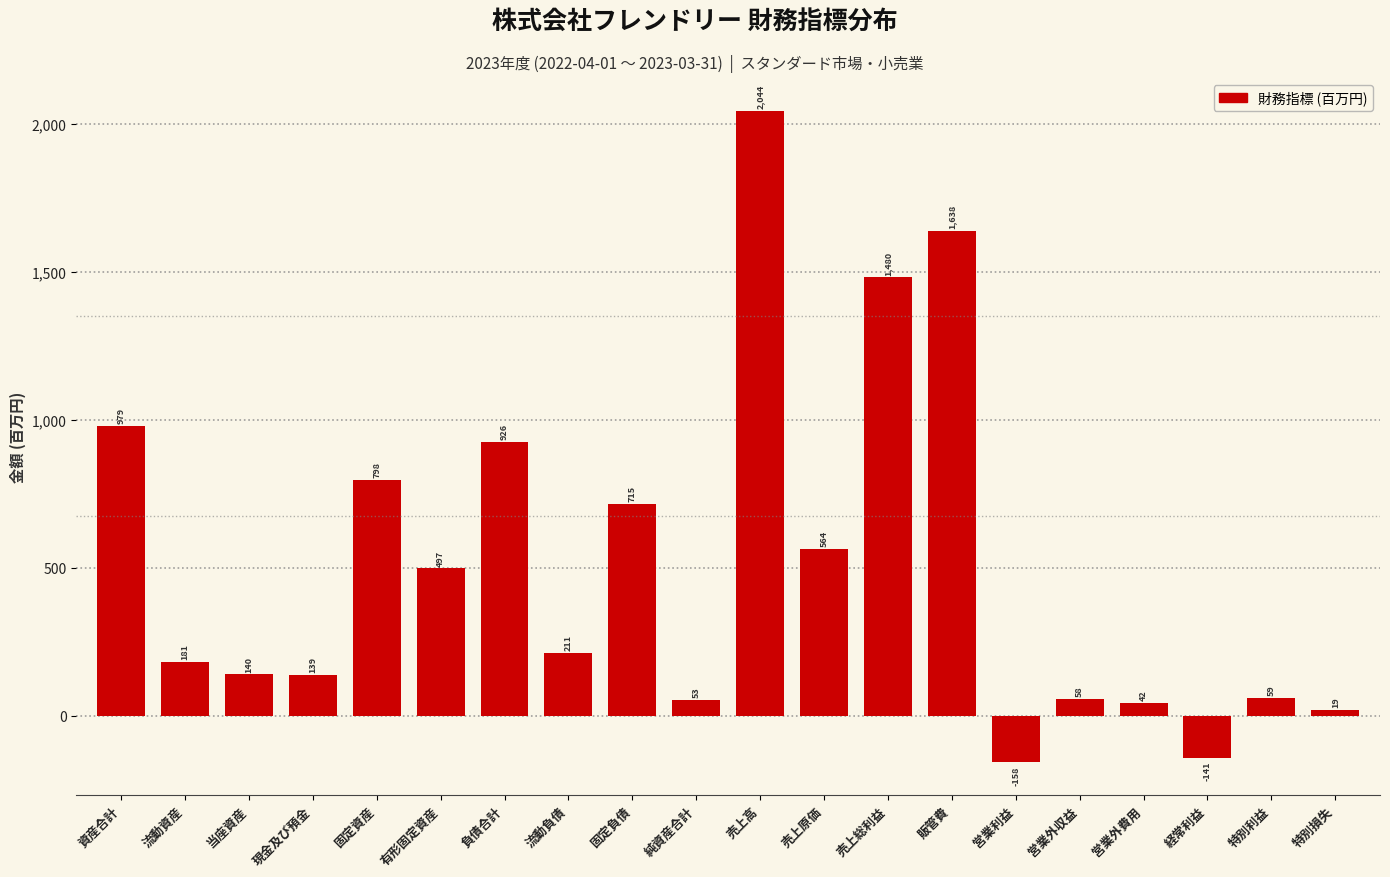

Is it true that the value at 特別損失 is 18.9?

True